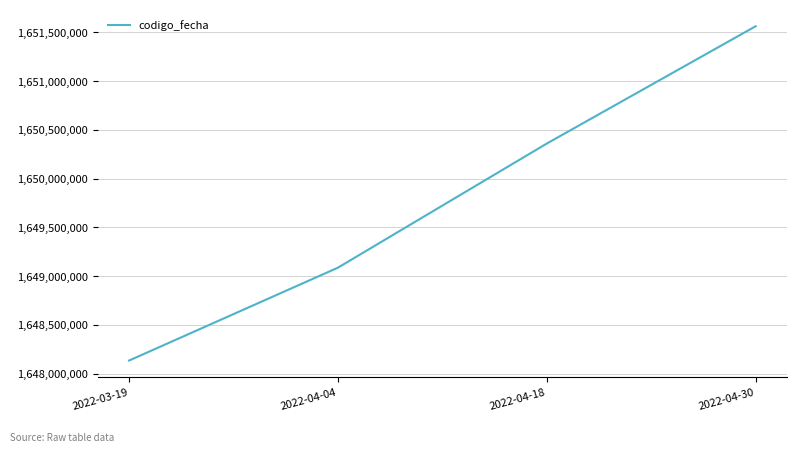

Reading right to left, list all the values displayed in this chart.

2022-04-30=1651564321	2022-04-18=1650360386	2022-04-04=1649086532	2022-03-19=1648133508